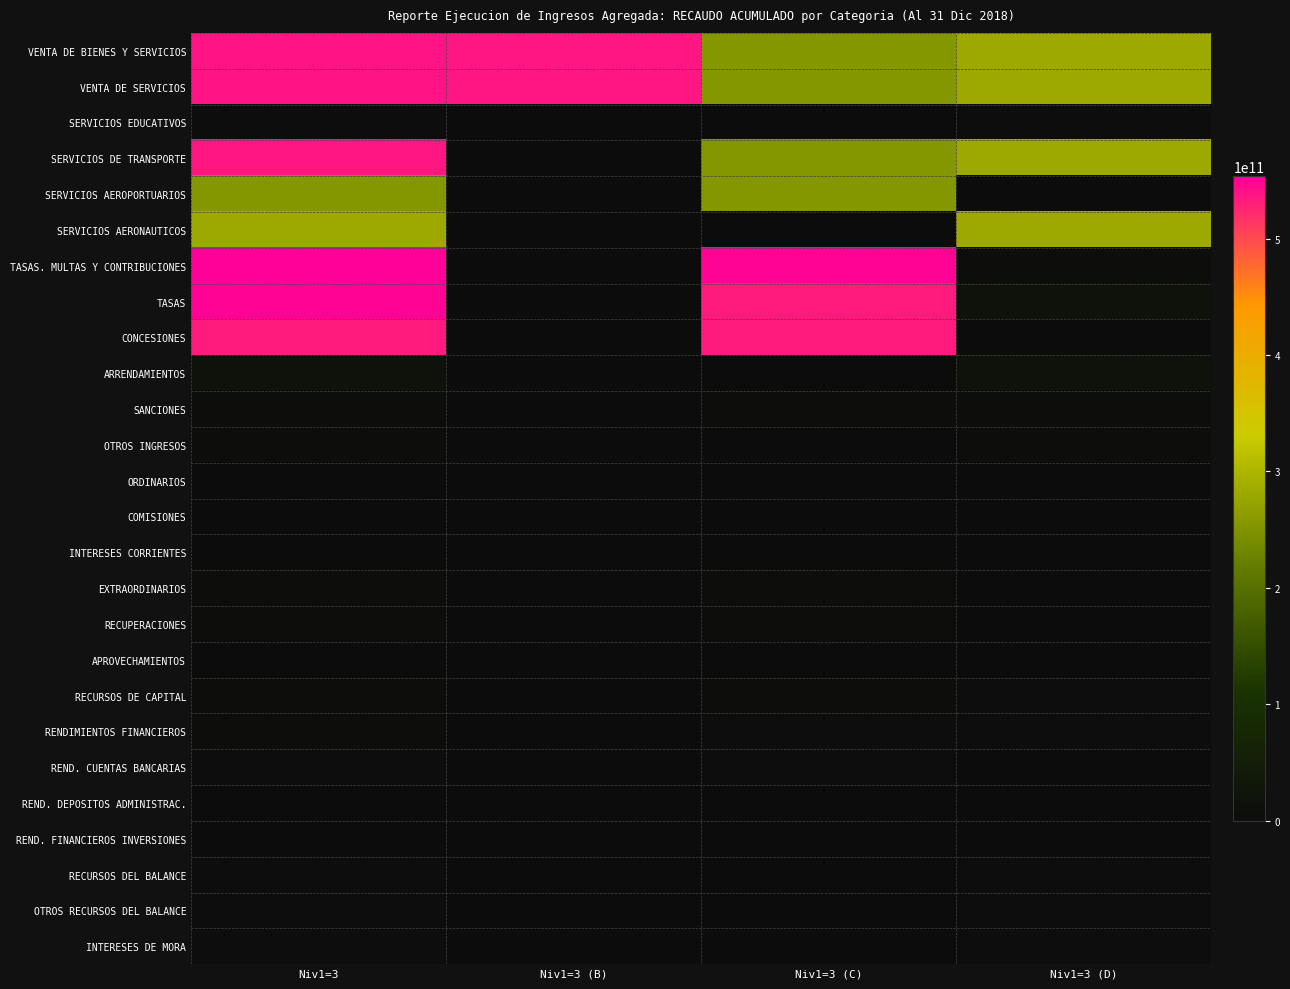

At how many categories does at least one series exceed 418287635051?

3